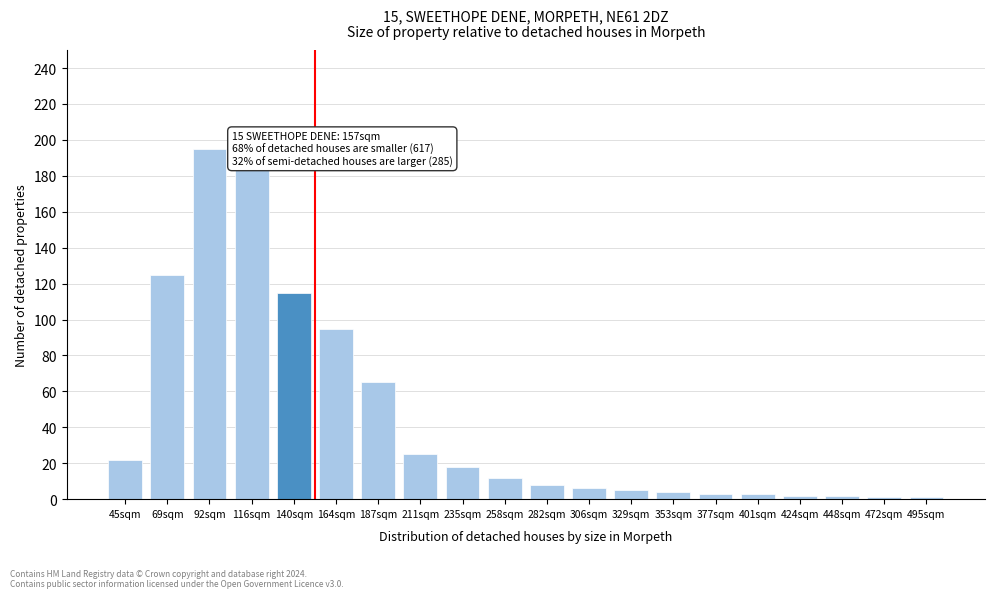

Reading left to right, transcribe all the data shown in this chart.

22	125	195	185	115	95	65	25	18	12	8	6	5	4	3	3	2	2	1	1